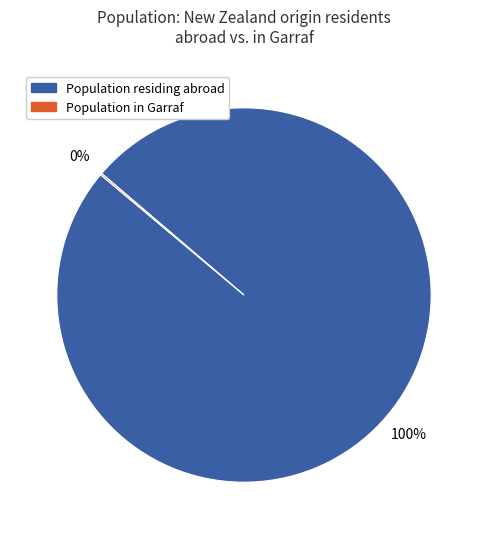

Does any single category account for the majority?

Yes